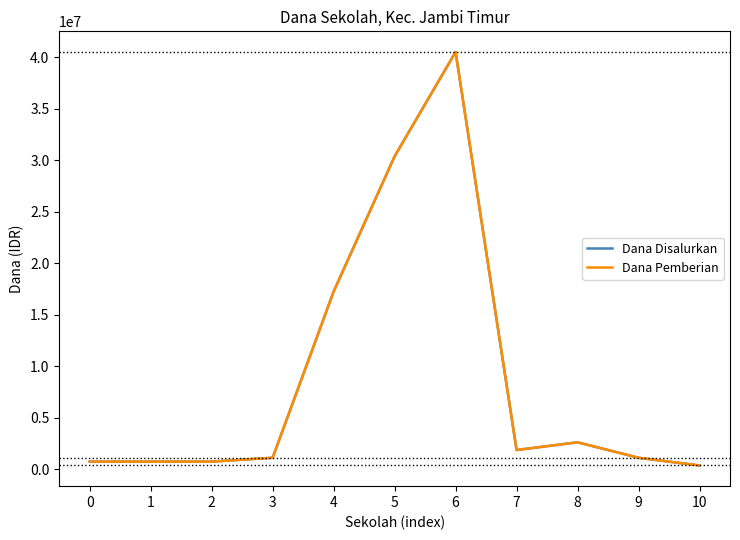

List the series in order of their peak value, highest first.

Dana Disalurkan, Dana Pemberian